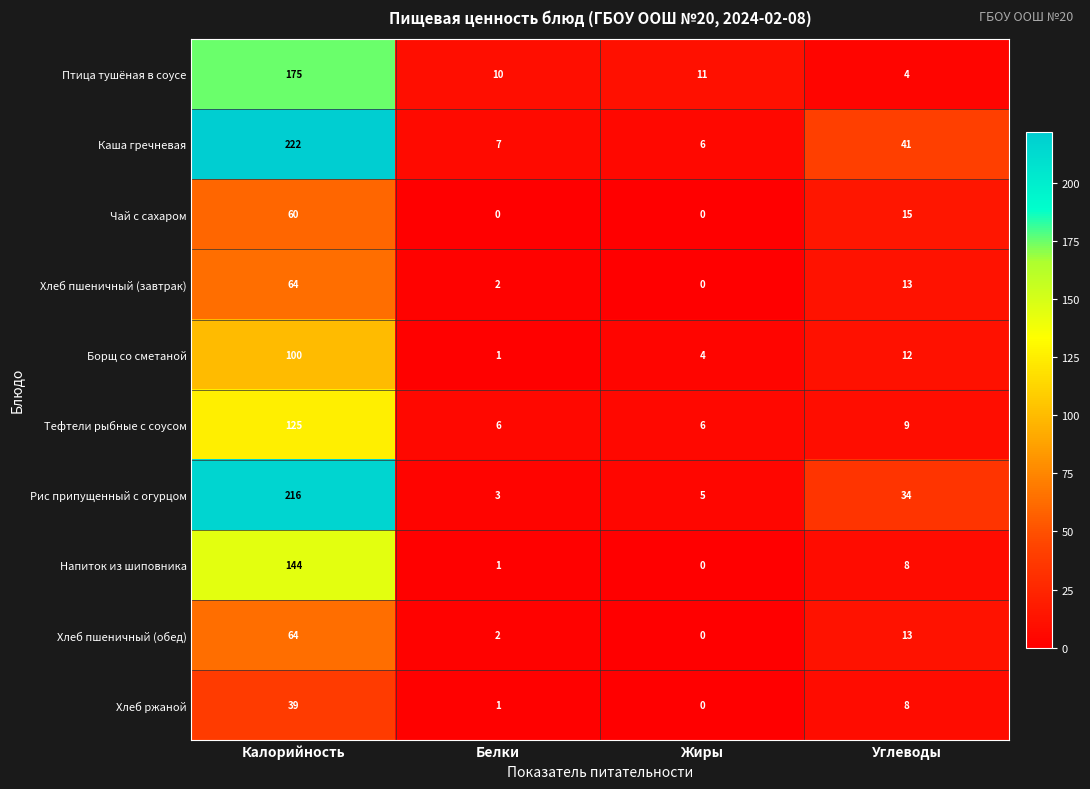

Which series has the largest total across all categories?

Каша гречневая